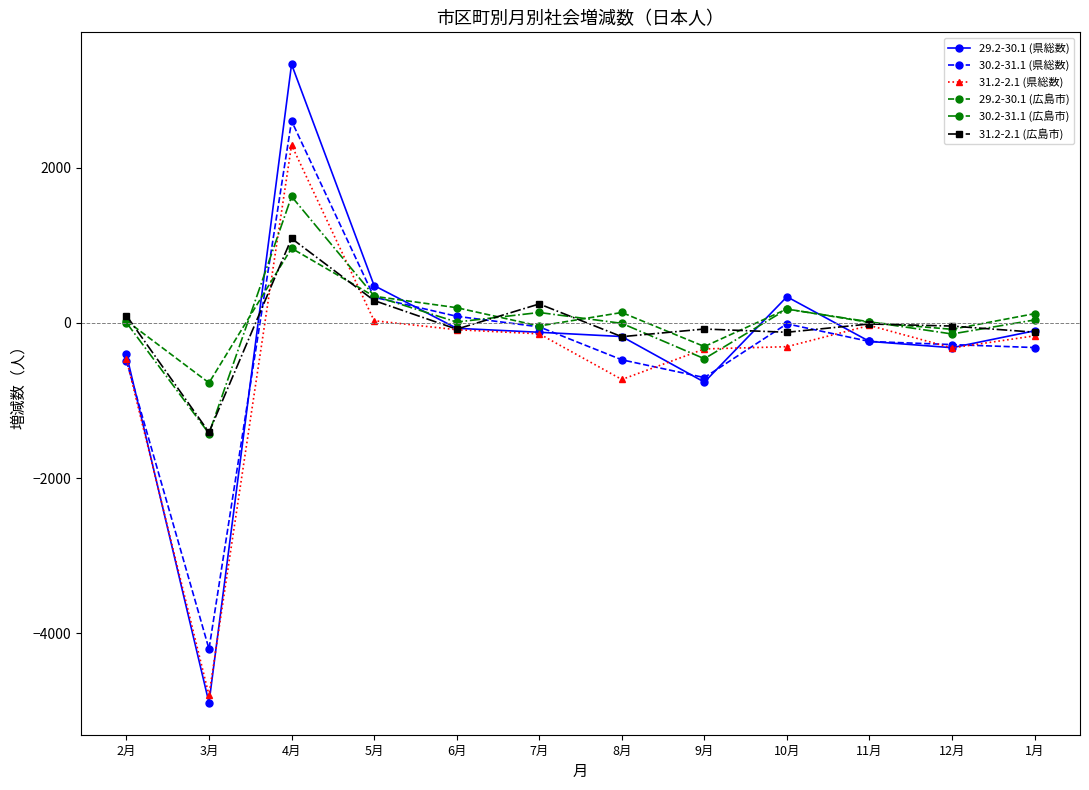

Which series changed the most between 6月 and 9月?

30.2-31.1 (県総数)